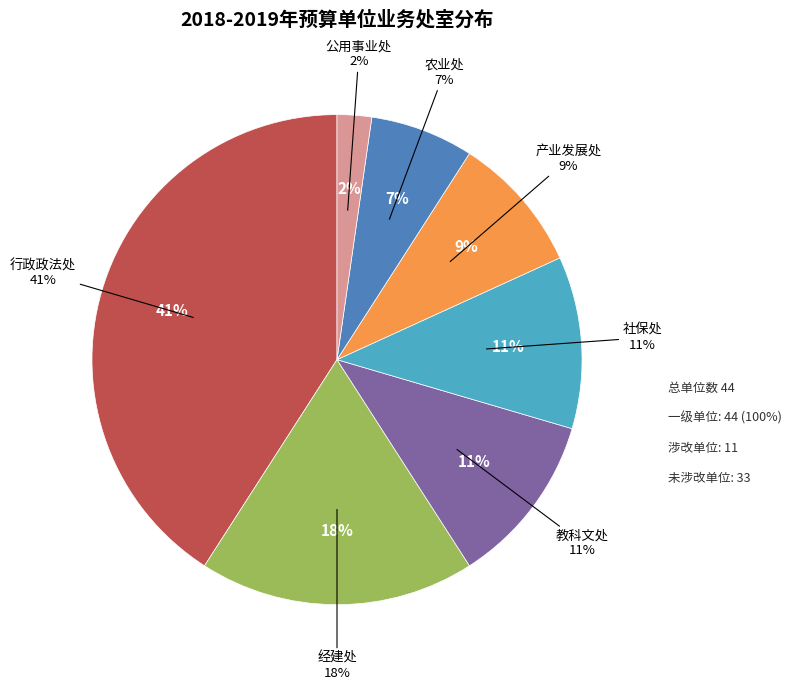

Does 农业处 represent more than half of the total?

No